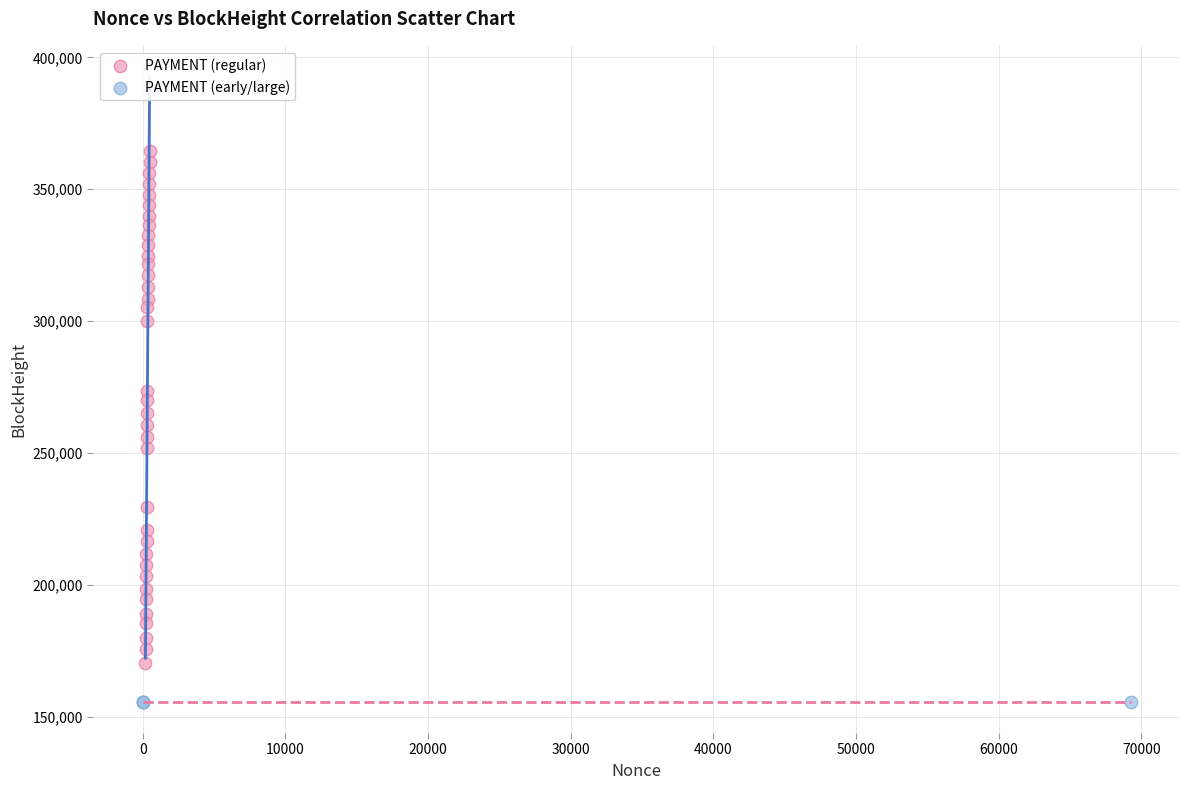

Which series contains the highest Y value?

PAYMENT (regular)